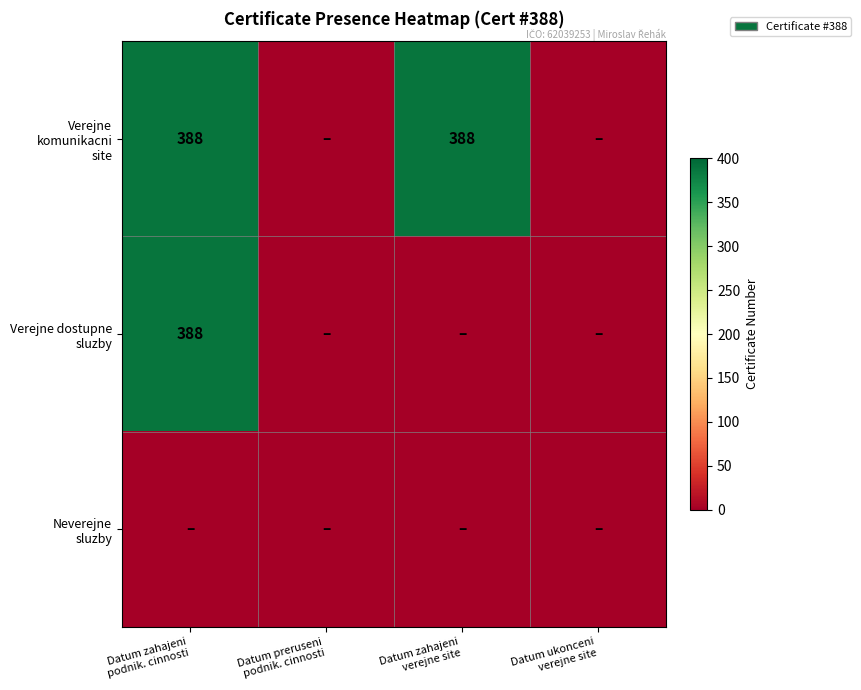

Which has a higher value, Datum ukonceni
verejne site or Datum zahajeni
verejne site?

Datum zahajeni
verejne site